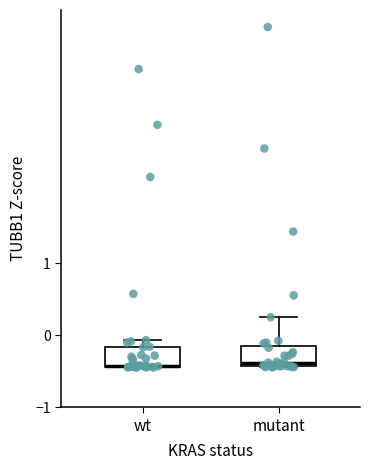

Where is the lower edge of the box for mutant on the y-axis? The values are not printed on the chart, so give them approximately, as read against the axis.

-0.4